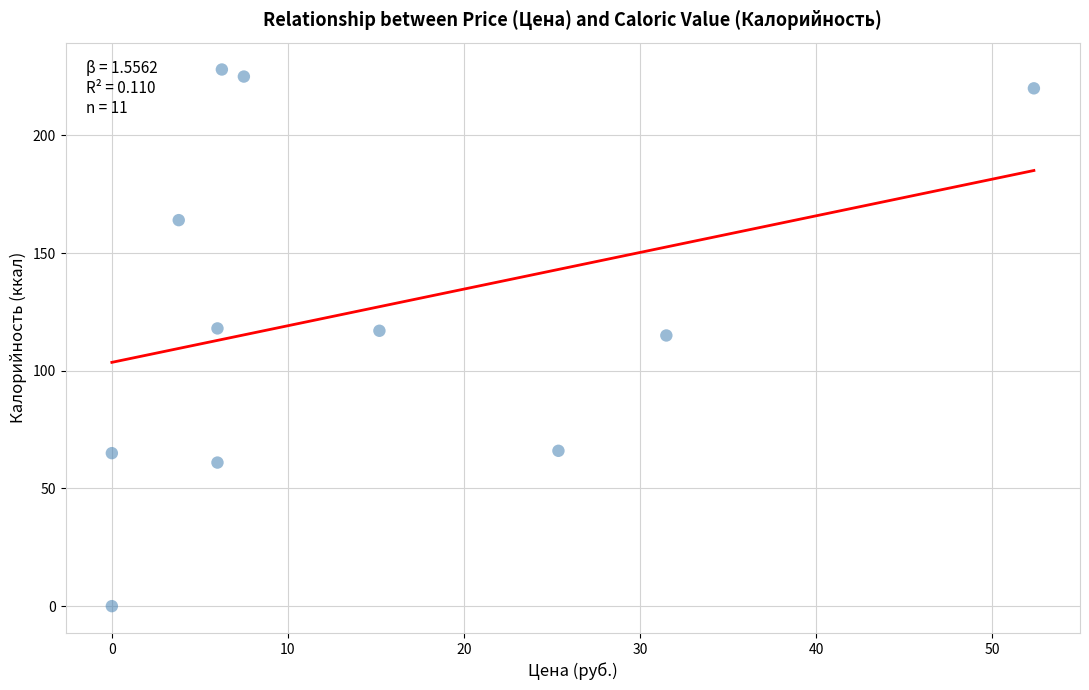

What is the average Y value?

125